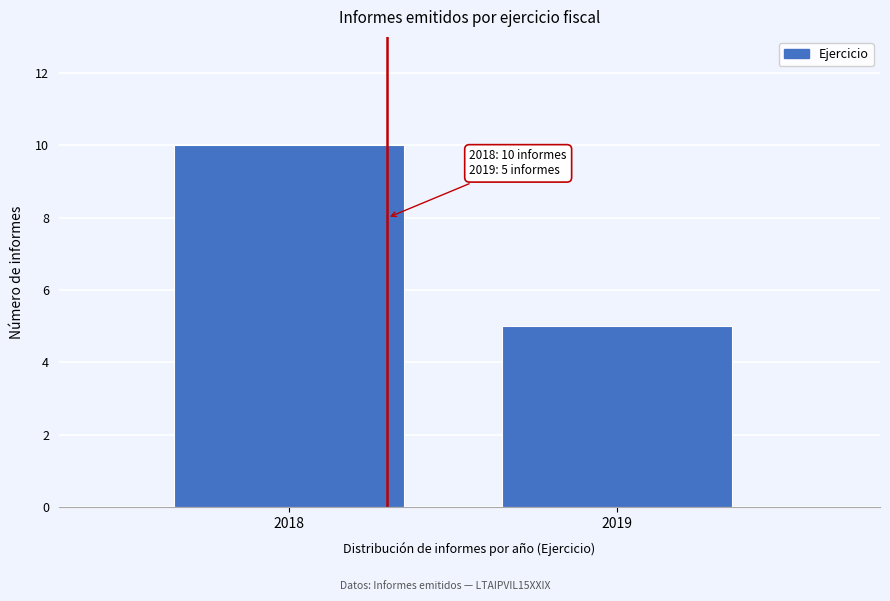

Reading left to right, extract all data points from this chart.

2018=10	2019=5